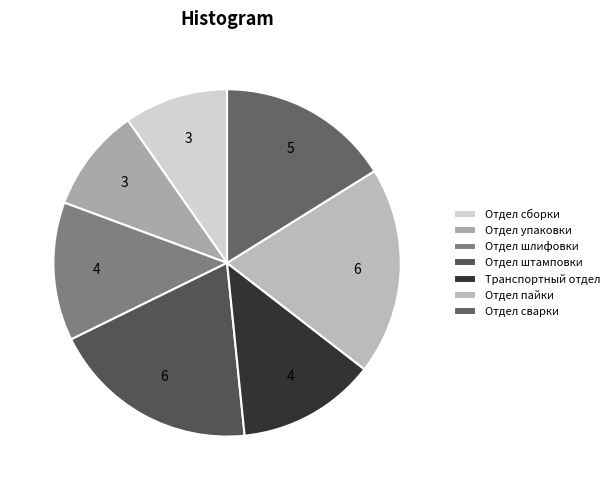

What percentage is the Отдел упаковки slice, to the nearest percent?

10%